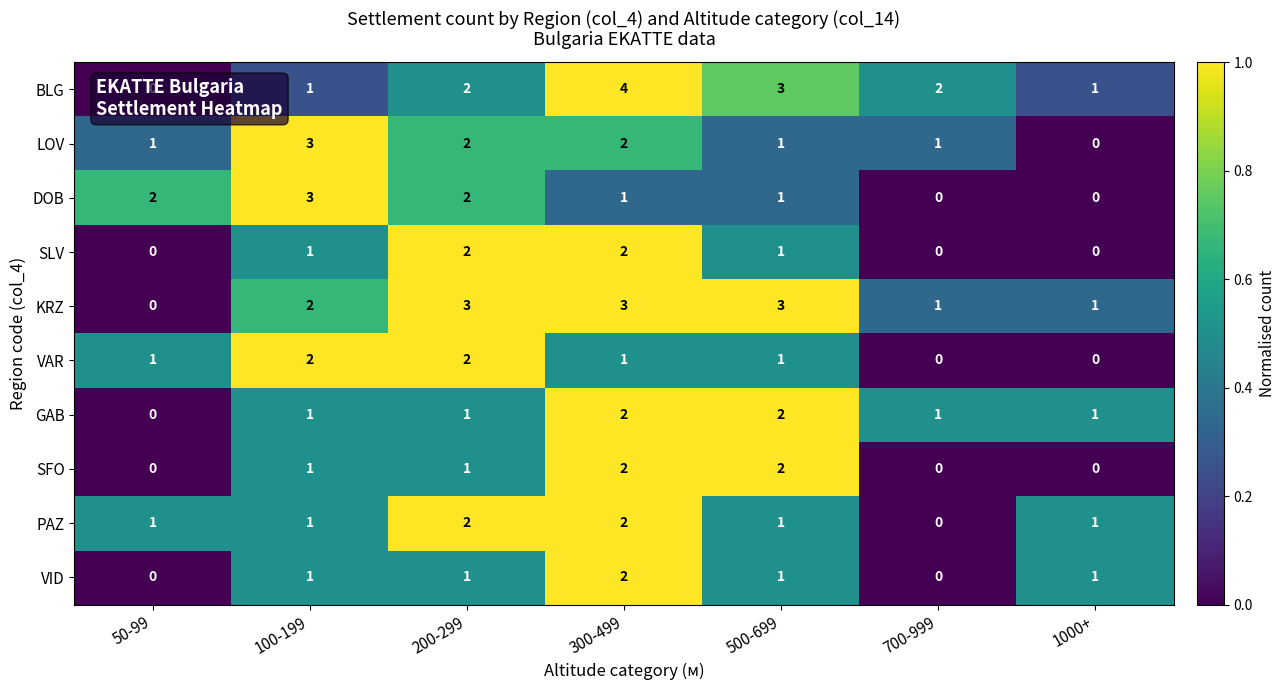

How many data points does each series have?

7